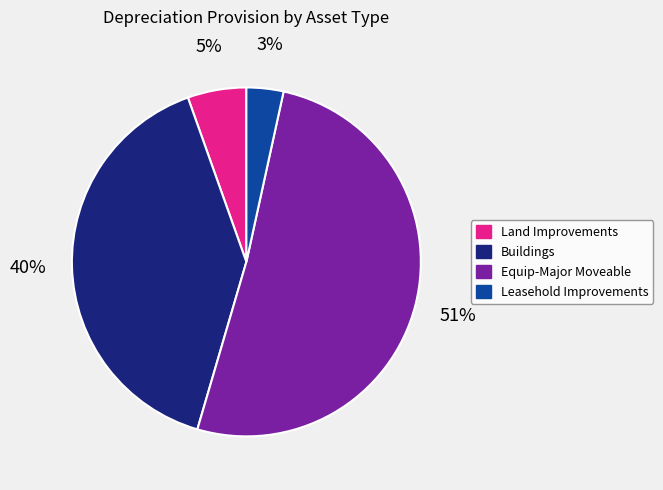

Rank the categories by value from highest to lowest.

Equip-Major Moveable, Buildings, Land Improvements, Leasehold Improvements